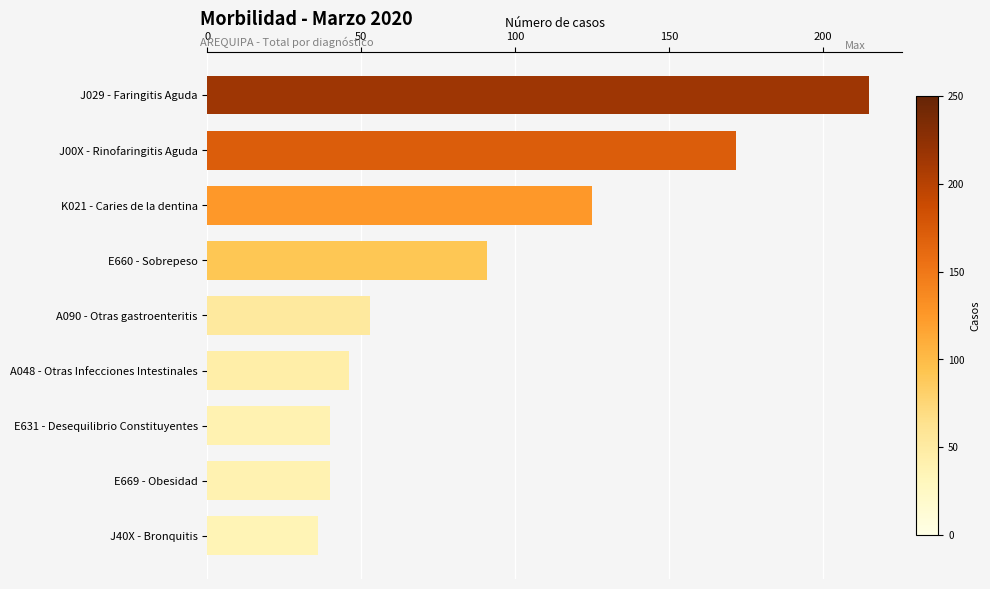

At which category does the chart reach its minimum across all series?

J40X - Bronquitis